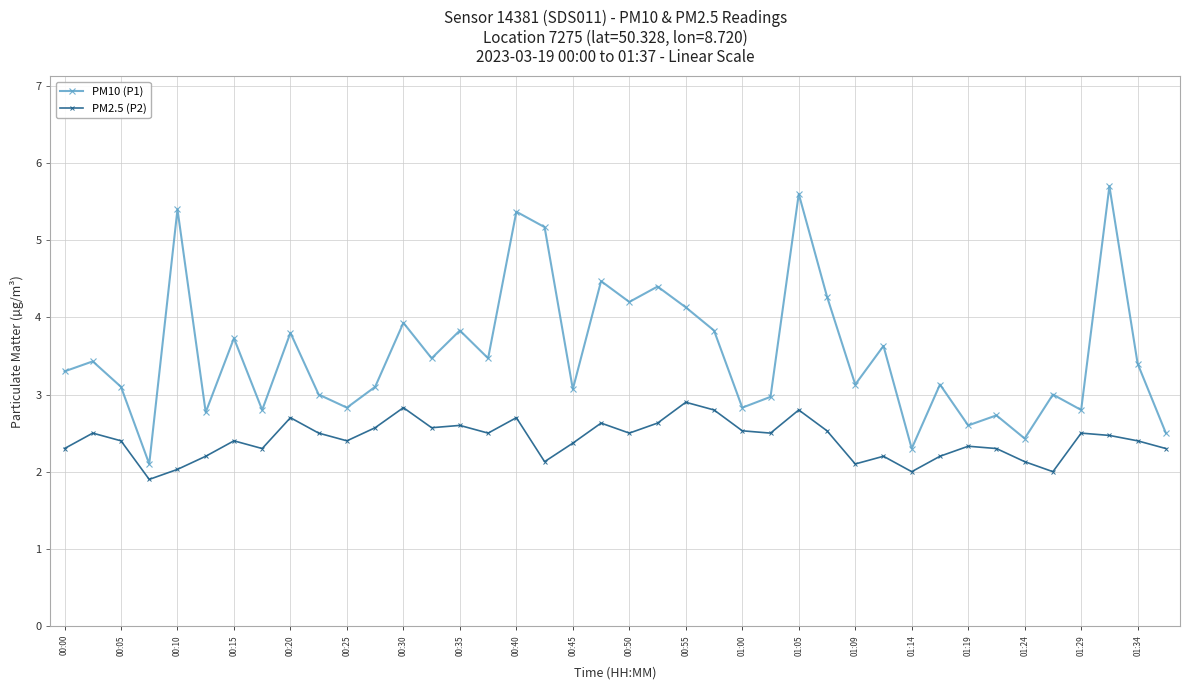

What is the value of the PM10 (P1) point at the 32nd from the left?

3.1